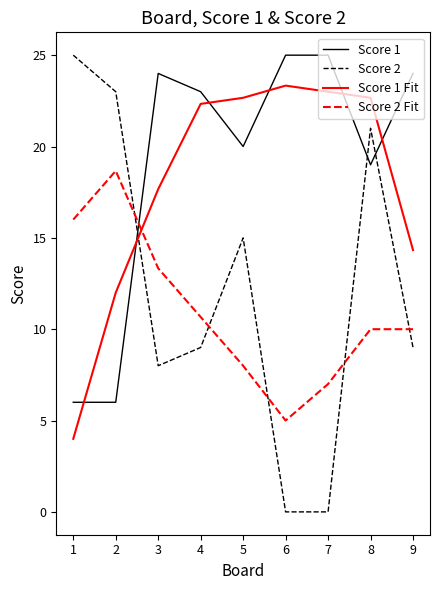

Which series has the widest spread of values?

Score 2